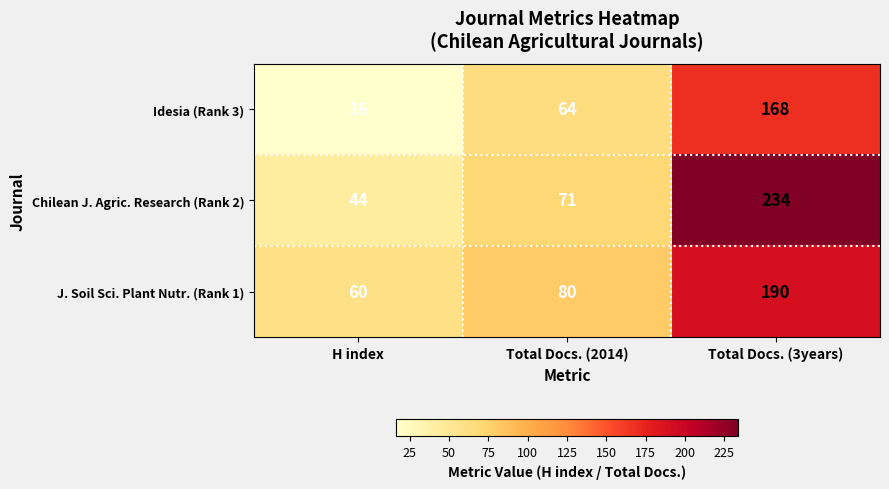

What value does the J. Soil Sci. Plant Nutr. (Rank 1) series have at Total Docs. (2014)?

80